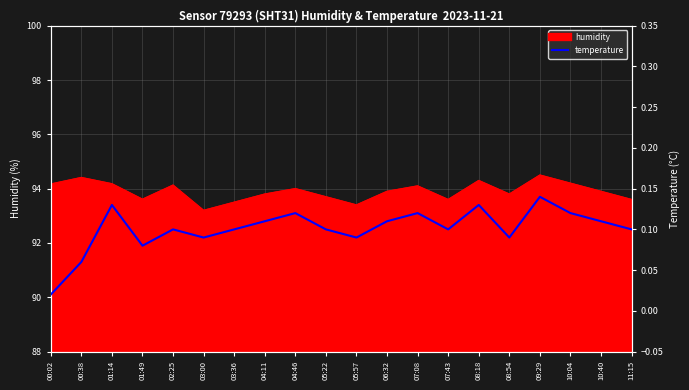

The chart shows a value of 0.1 at 11:15. True or false?

True